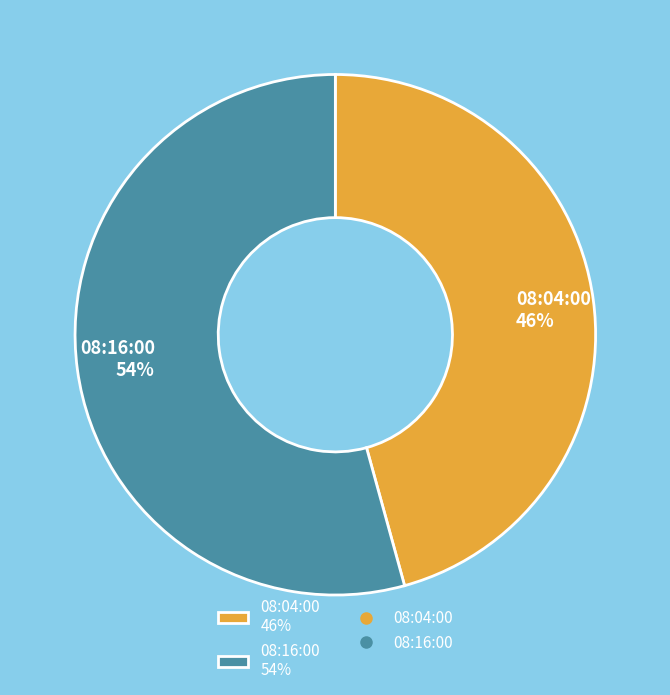

What is the largest slice in the pie chart?

08:16:00